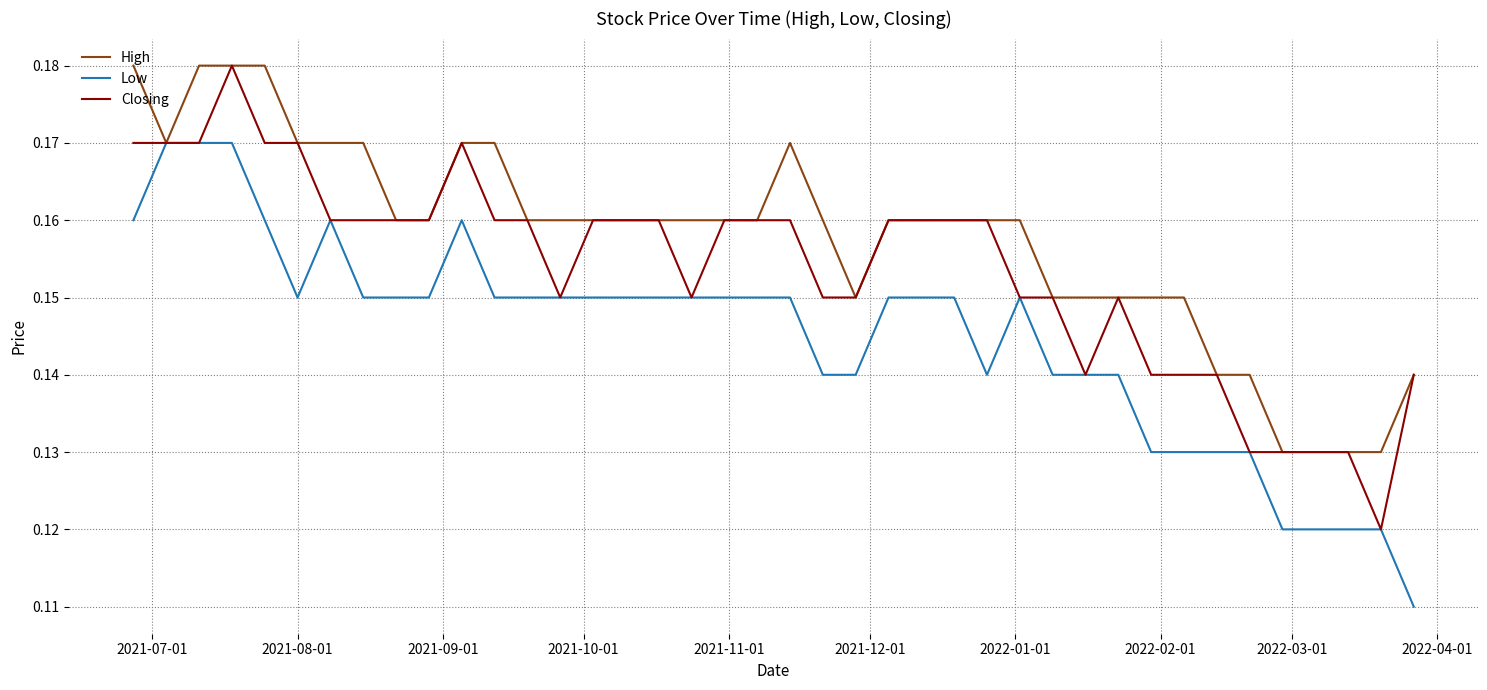

Which series has the largest total across all categories?

High